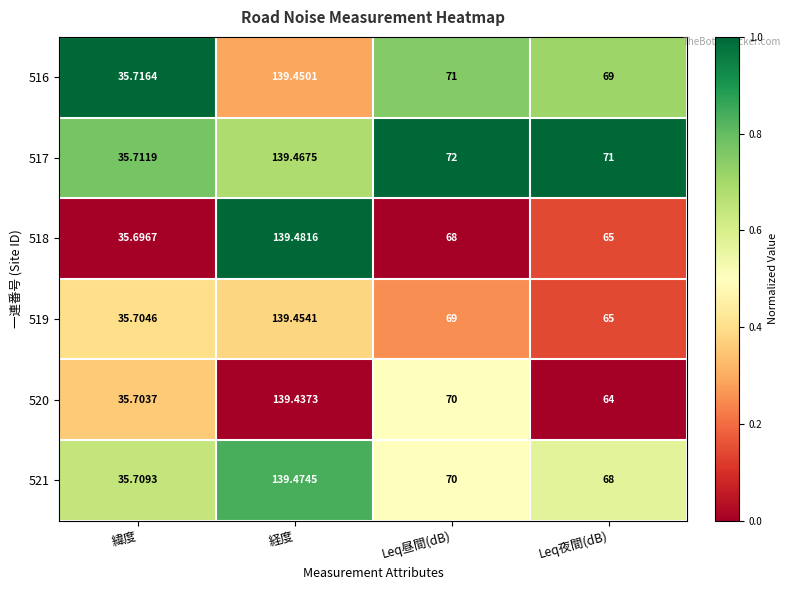

At which label does 517 first exceed 72?

経度